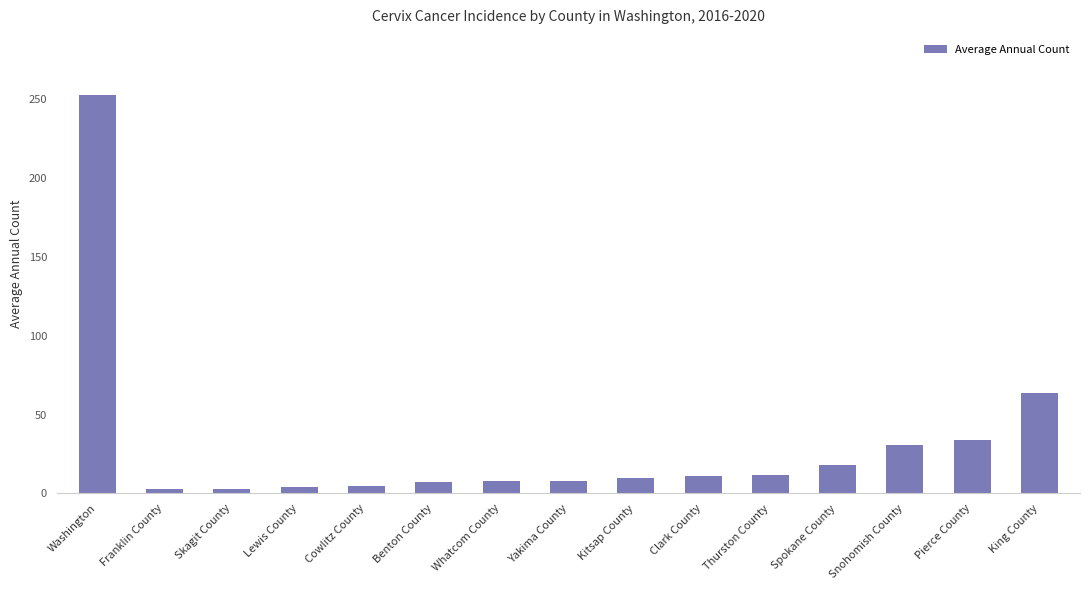

What is the difference between the second highest and minimum values?

61